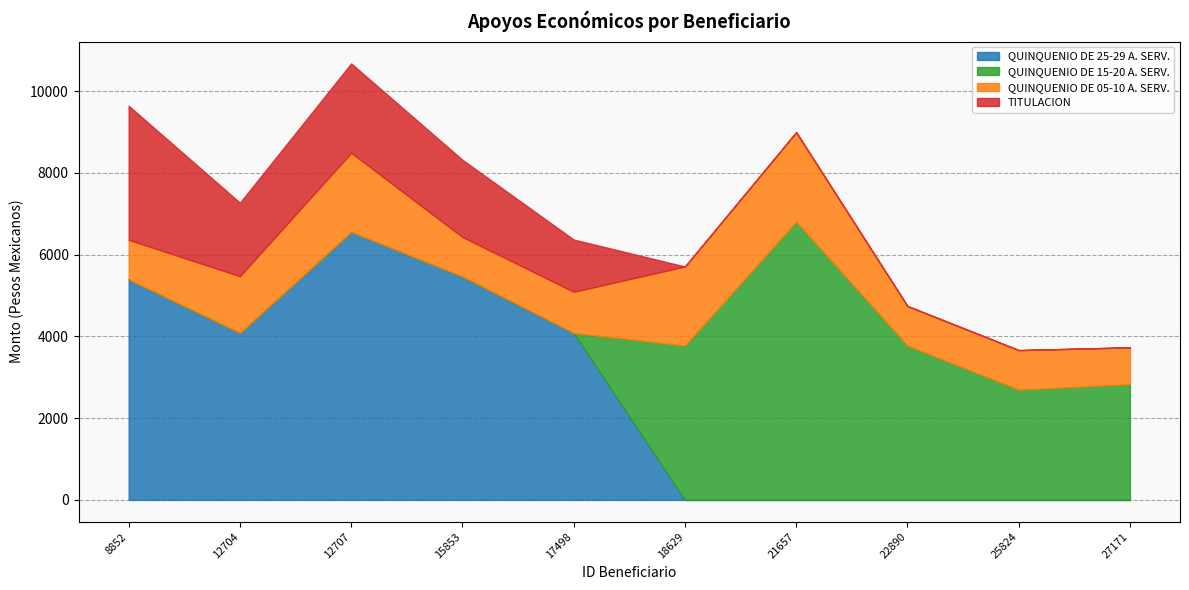

Between 17498 and 18629, which series saw the biggest shift?

QUINQUENIO DE 25-29 A. SERV.